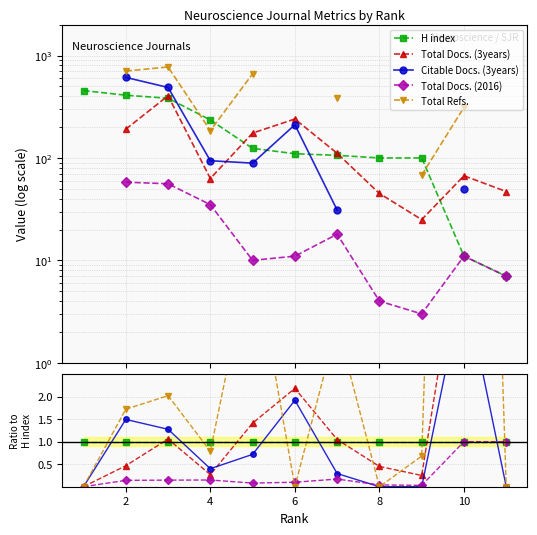

Is the value of Citable Docs. (3years) at 7 greater than the value of Total Docs. (3years) at 8?

No